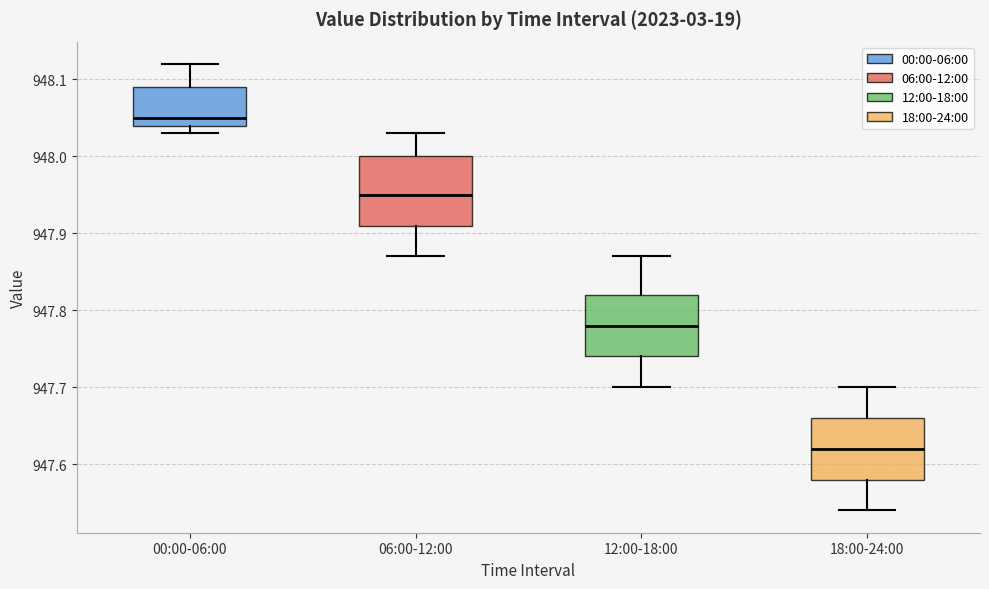

Where does the lower whisker of the box for 18:00-24:00 end on the y-axis? The values are not printed on the chart, so give them approximately, as read against the axis.

947.54